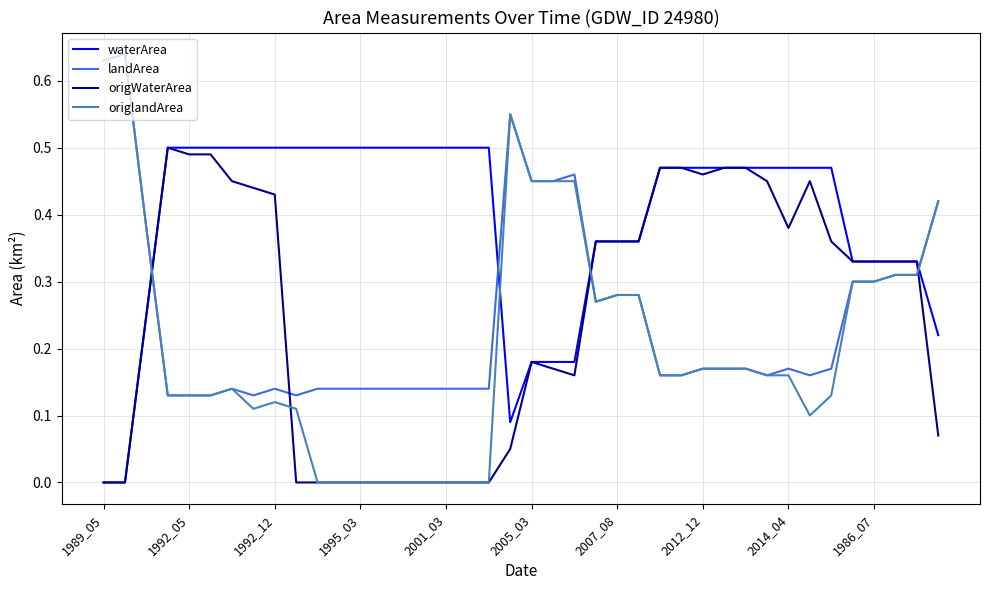

What is the sum of all waterArea values?

15.7